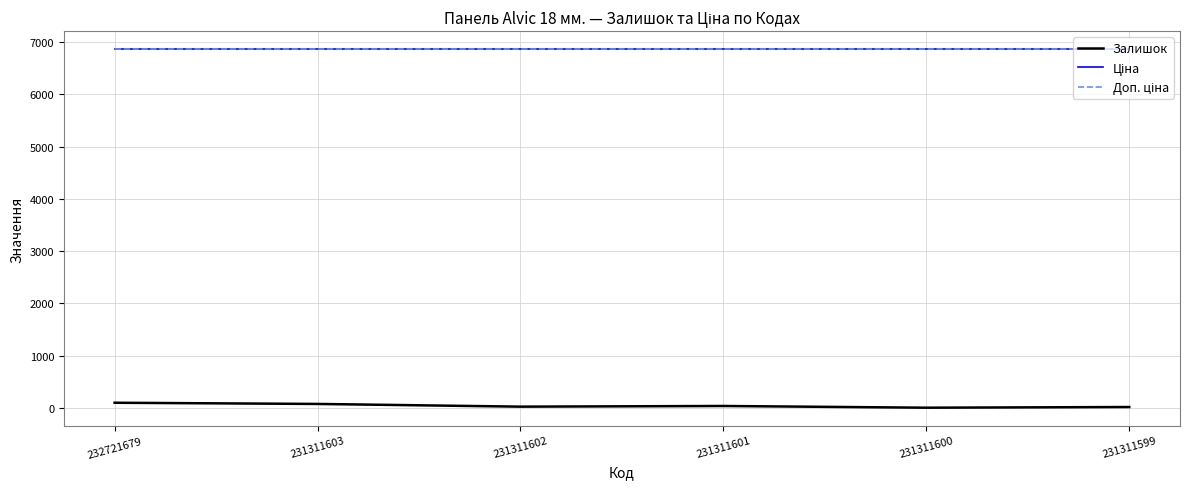

True or false: Залишок has more than 1 points higher than both neighbors.

False